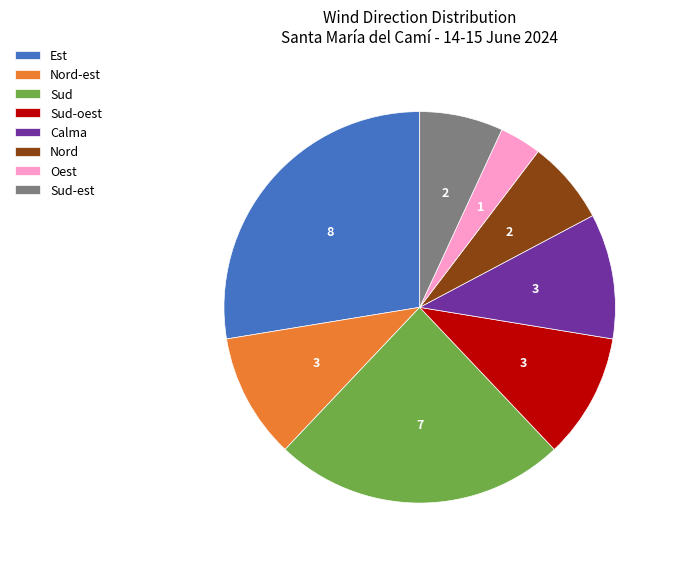

Which has a higher value, Sud-est or Est?

Est